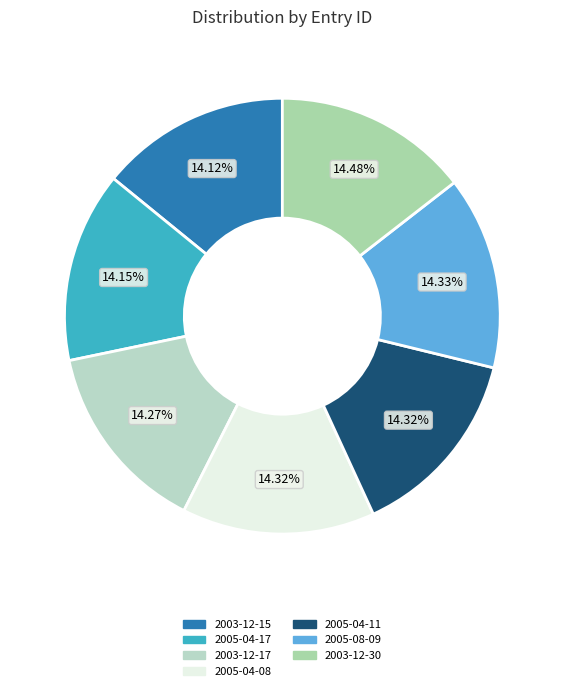

Is there a majority slice in this chart?

No